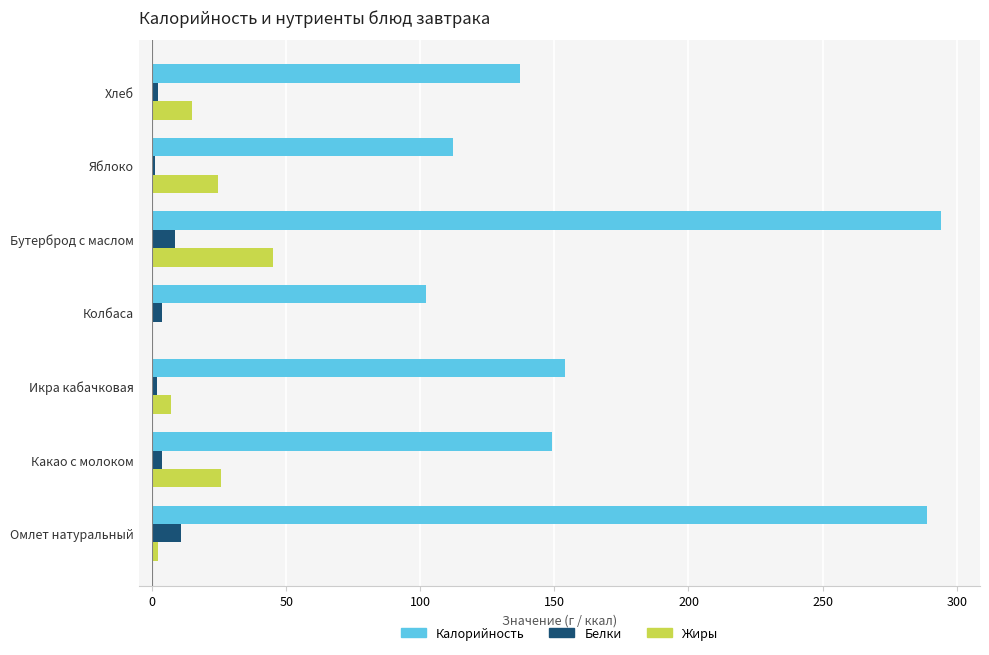

Count the number of categories in the chart.

7